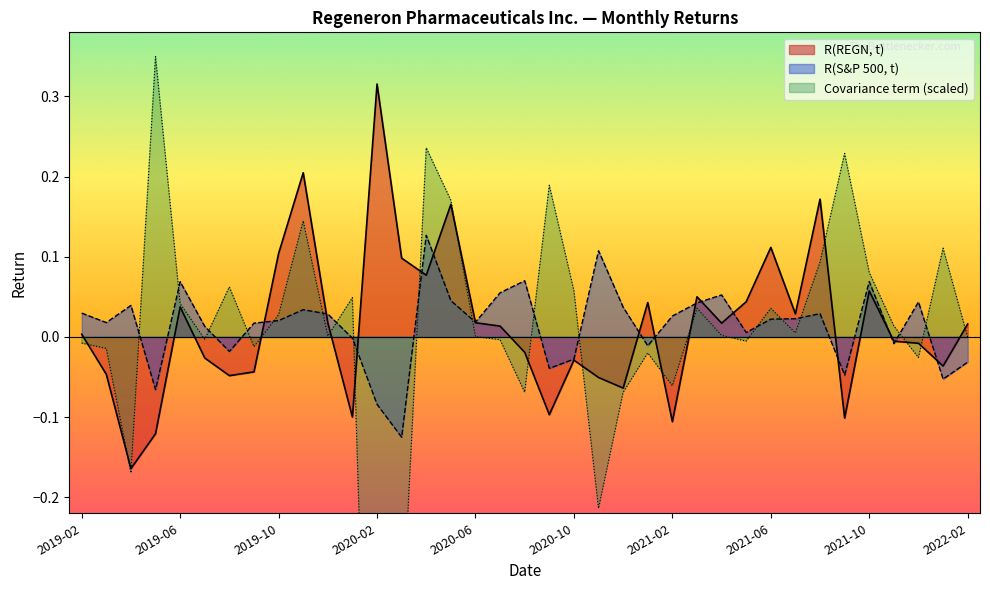

How many lines are shown in the chart?

3